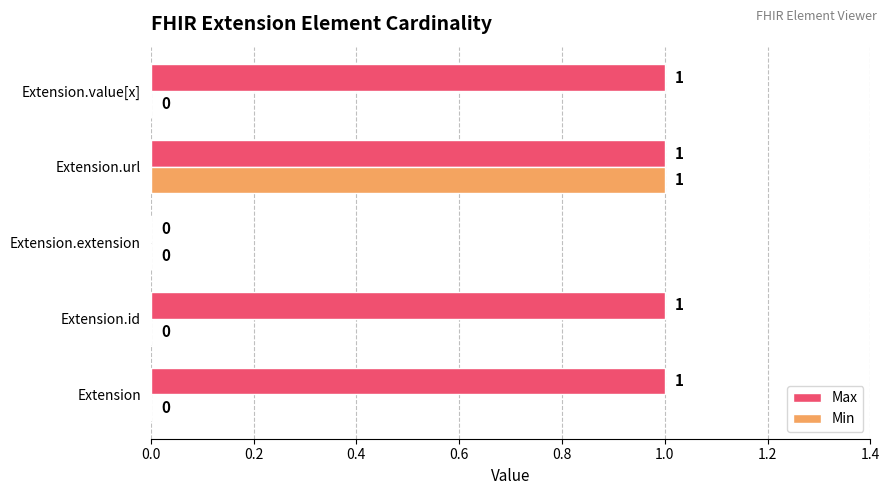

What are all the series names shown in the legend?

Max, Min